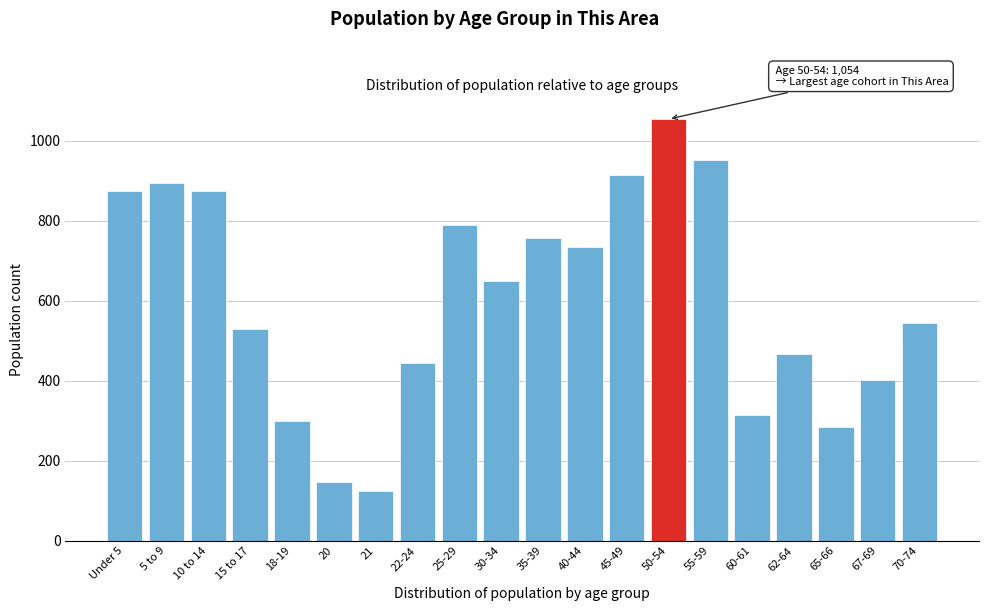

What is the label of the 1st bar from the right?

70-74